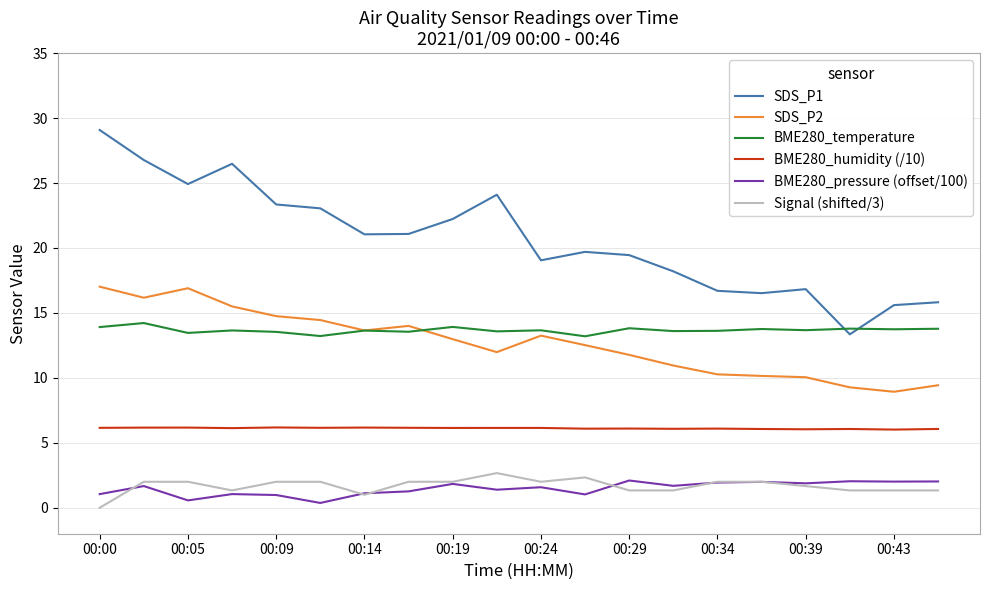

Which series has the largest total across all categories?

SDS_P1